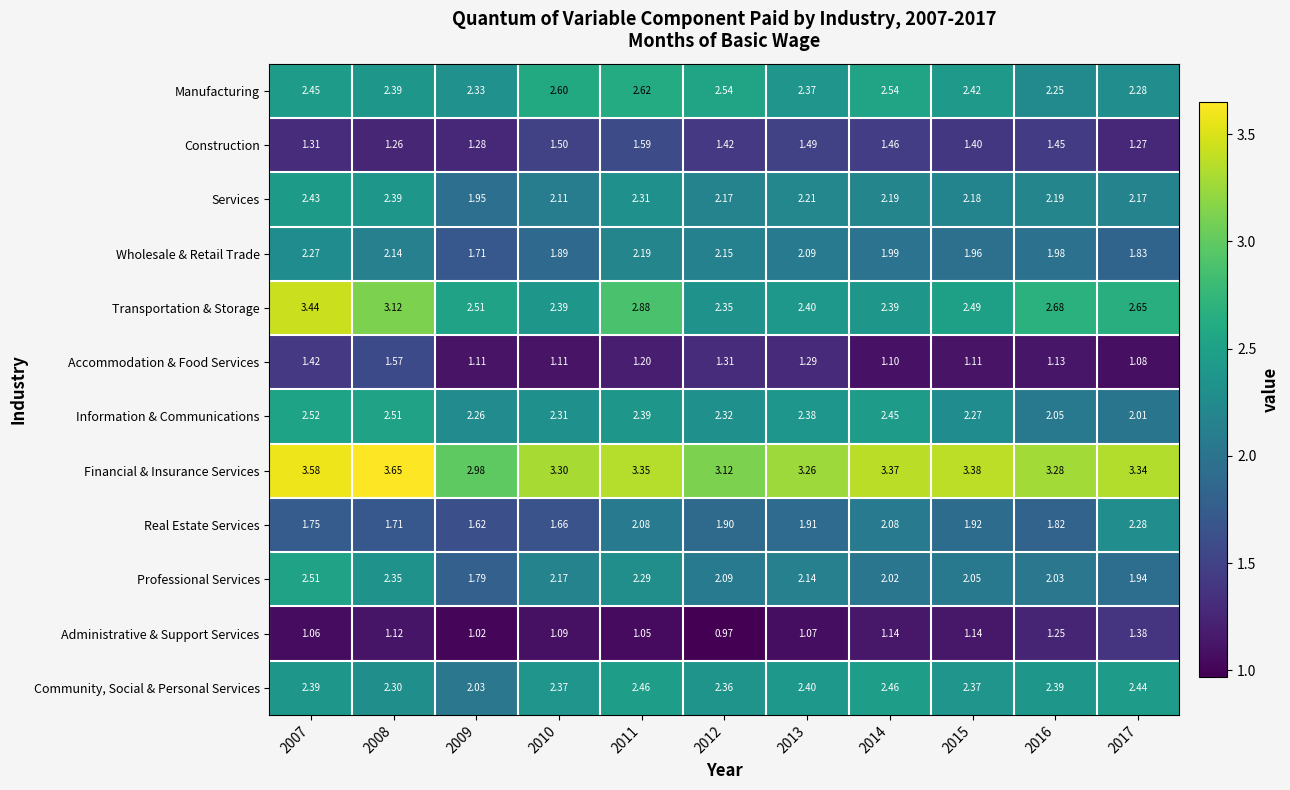

Which series has the largest range (max minus min)?

Transportation & Storage